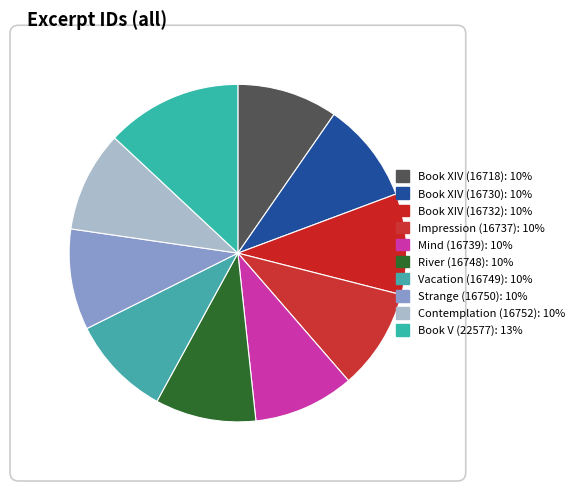

The Vacation (16749) slice represents 10% of the pie. True or false?

True